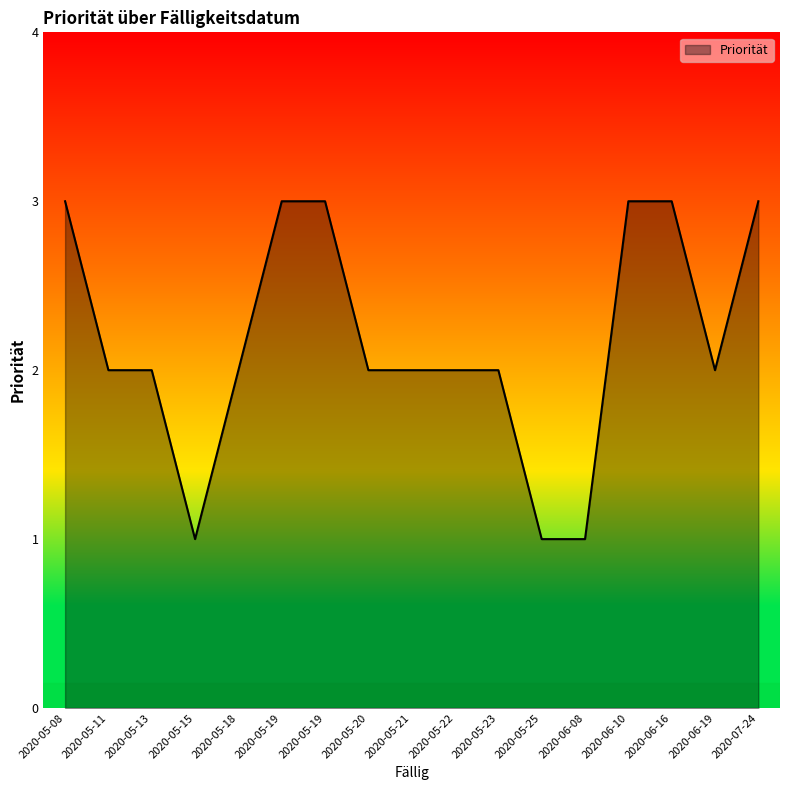

Does the chart have visible grid lines?

No